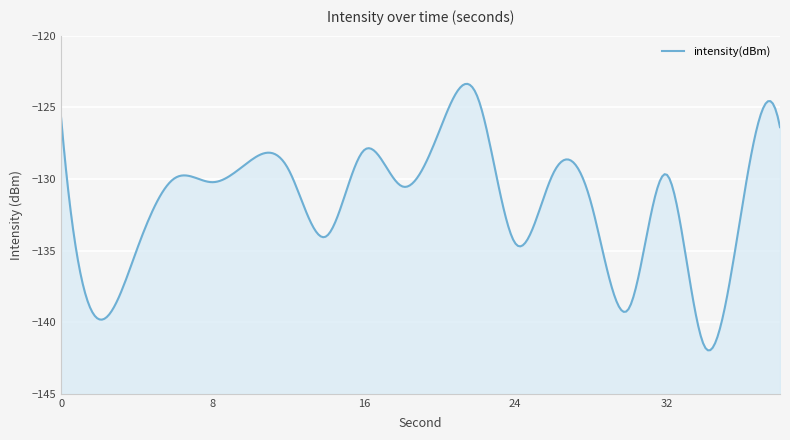

What is the value of the 1st point from the left?

-125.7